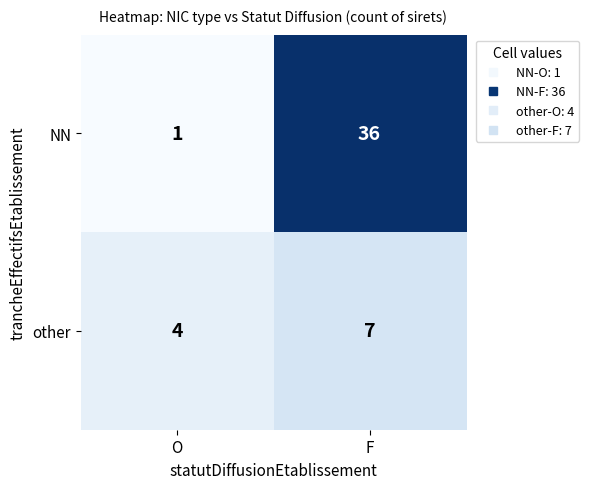

Reading left to right, extract all data points from this chart.

NN: 1	36
other: 4	7